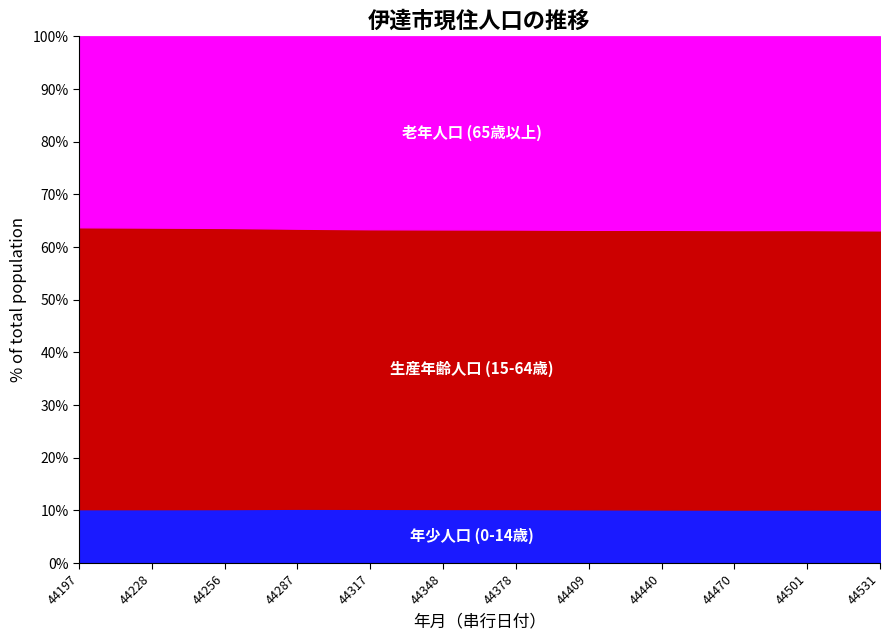

At which category does 年少人口 (0-14歳) reach its first local valley?

44228